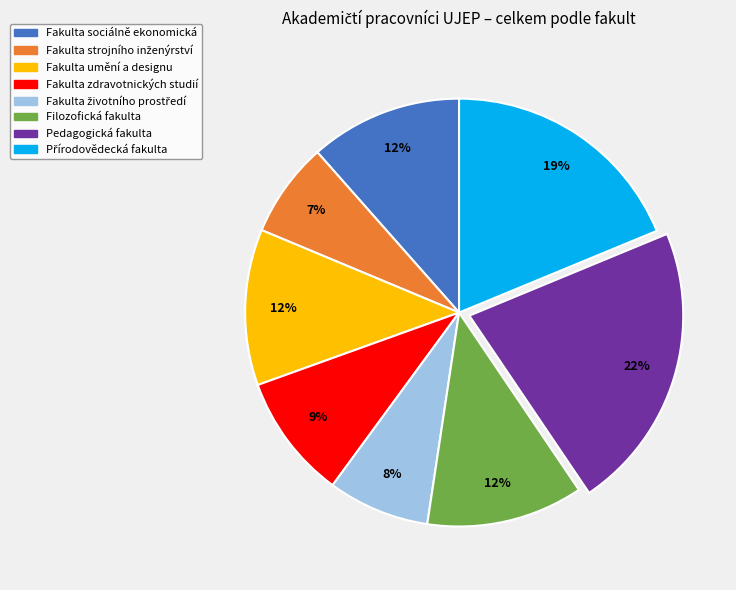

What is the largest slice in the pie chart?

Pedagogická fakulta